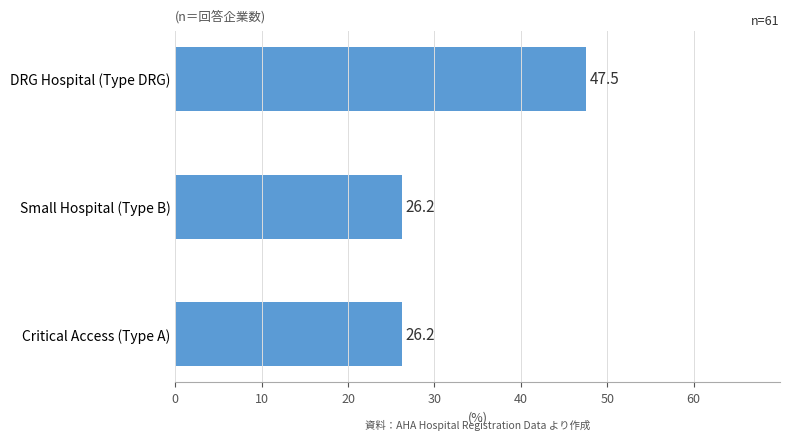

The chart shows a value of 47.5 at DRG Hospital (Type DRG). True or false?

True